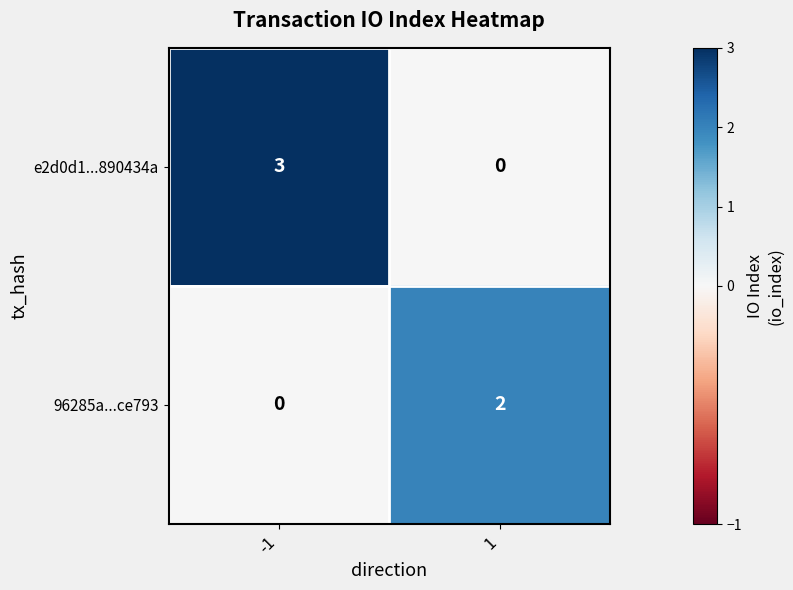

Reading left to right, list all the values displayed in this chart.

e2d0d1...890434a: 3	0
96285a...ce793: 0	2